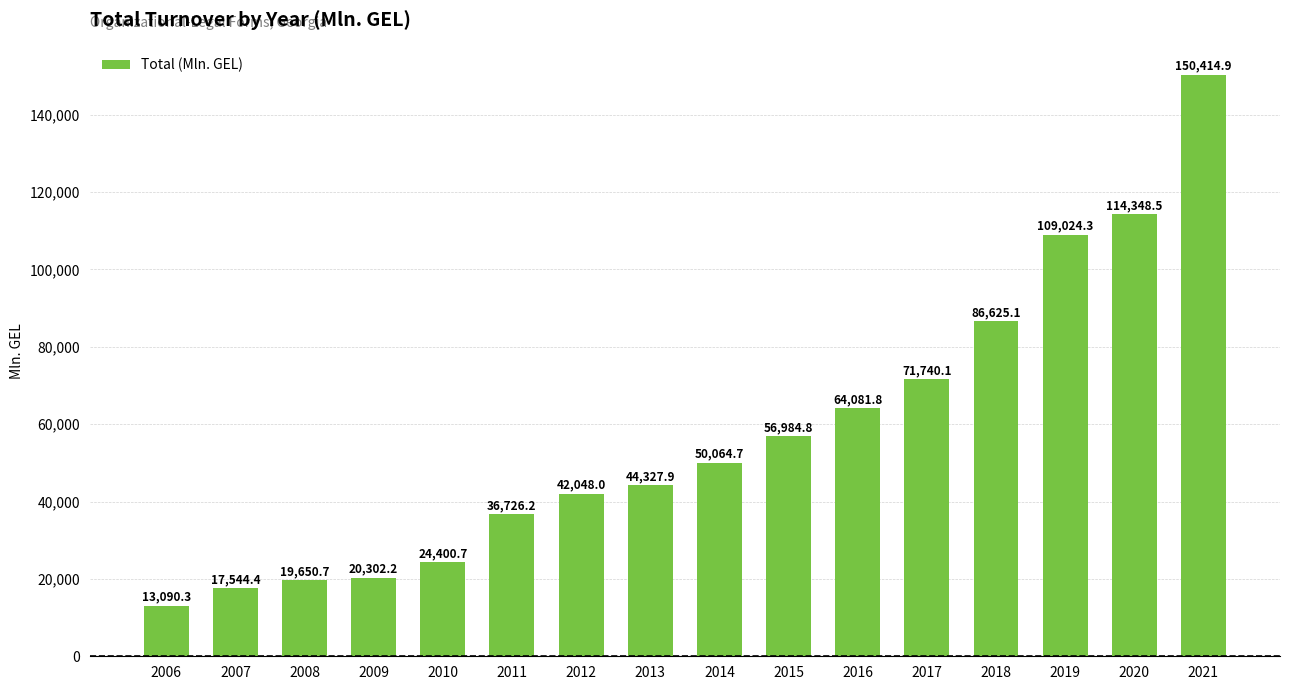

At which label is the value closest to 81752?

2018